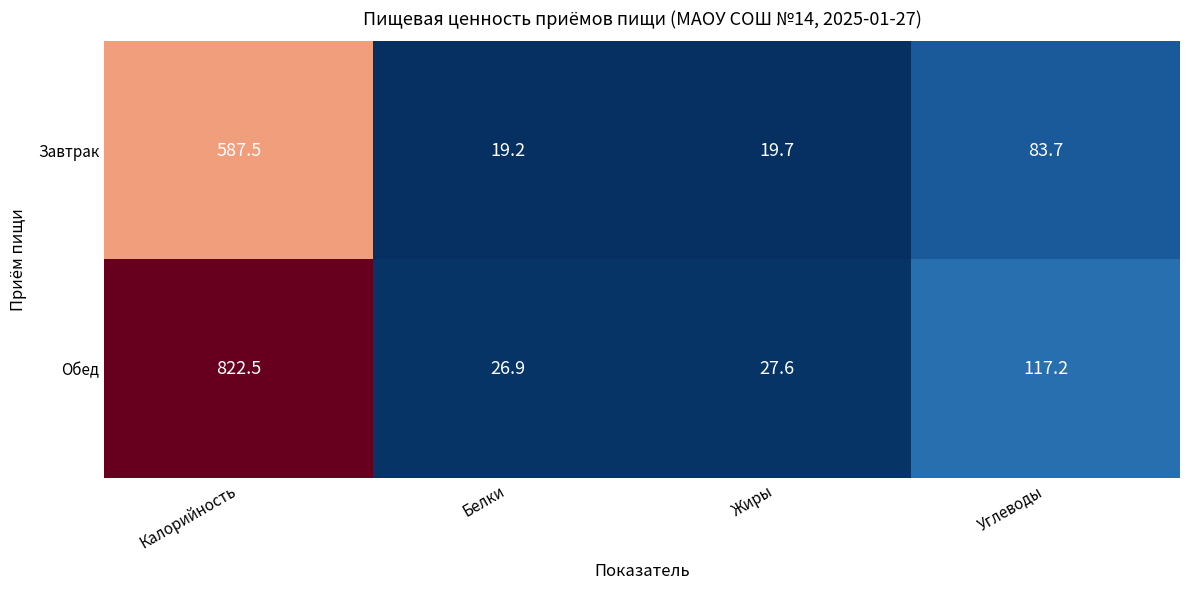

Rank the series by their average value, from highest to lowest.

Обед, Завтрак